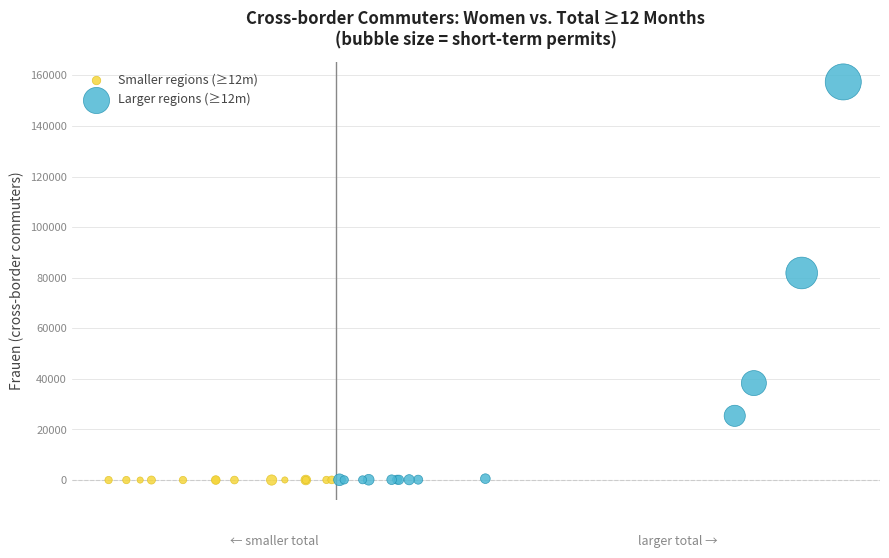

Which series has the largest Y range (max minus min)?

Larger regions (≥12m)